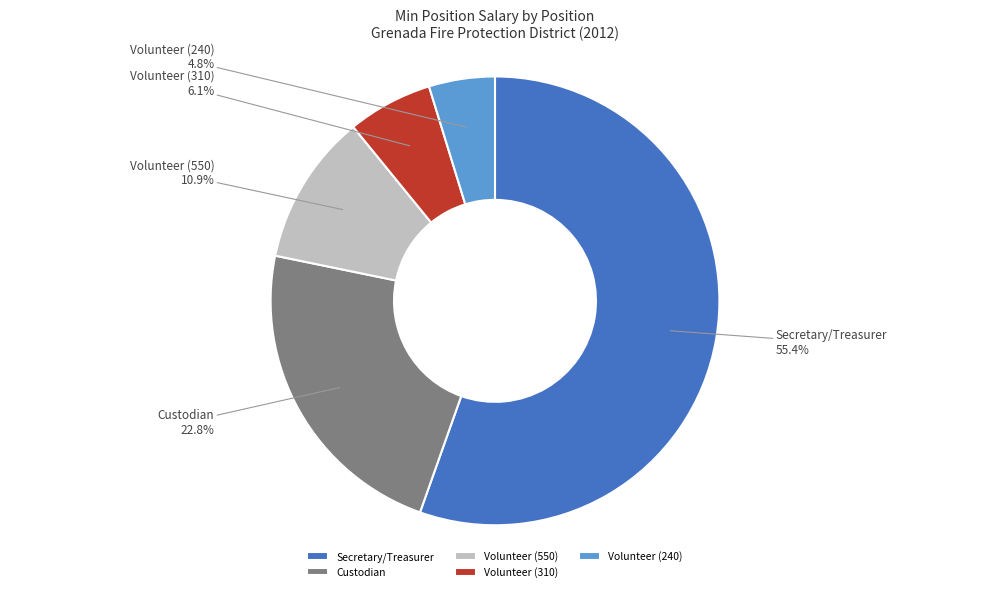

Rank the categories by value from highest to lowest.

Secretary/Treasurer, Custodian, Volunteer (550), Volunteer (310), Volunteer (240)